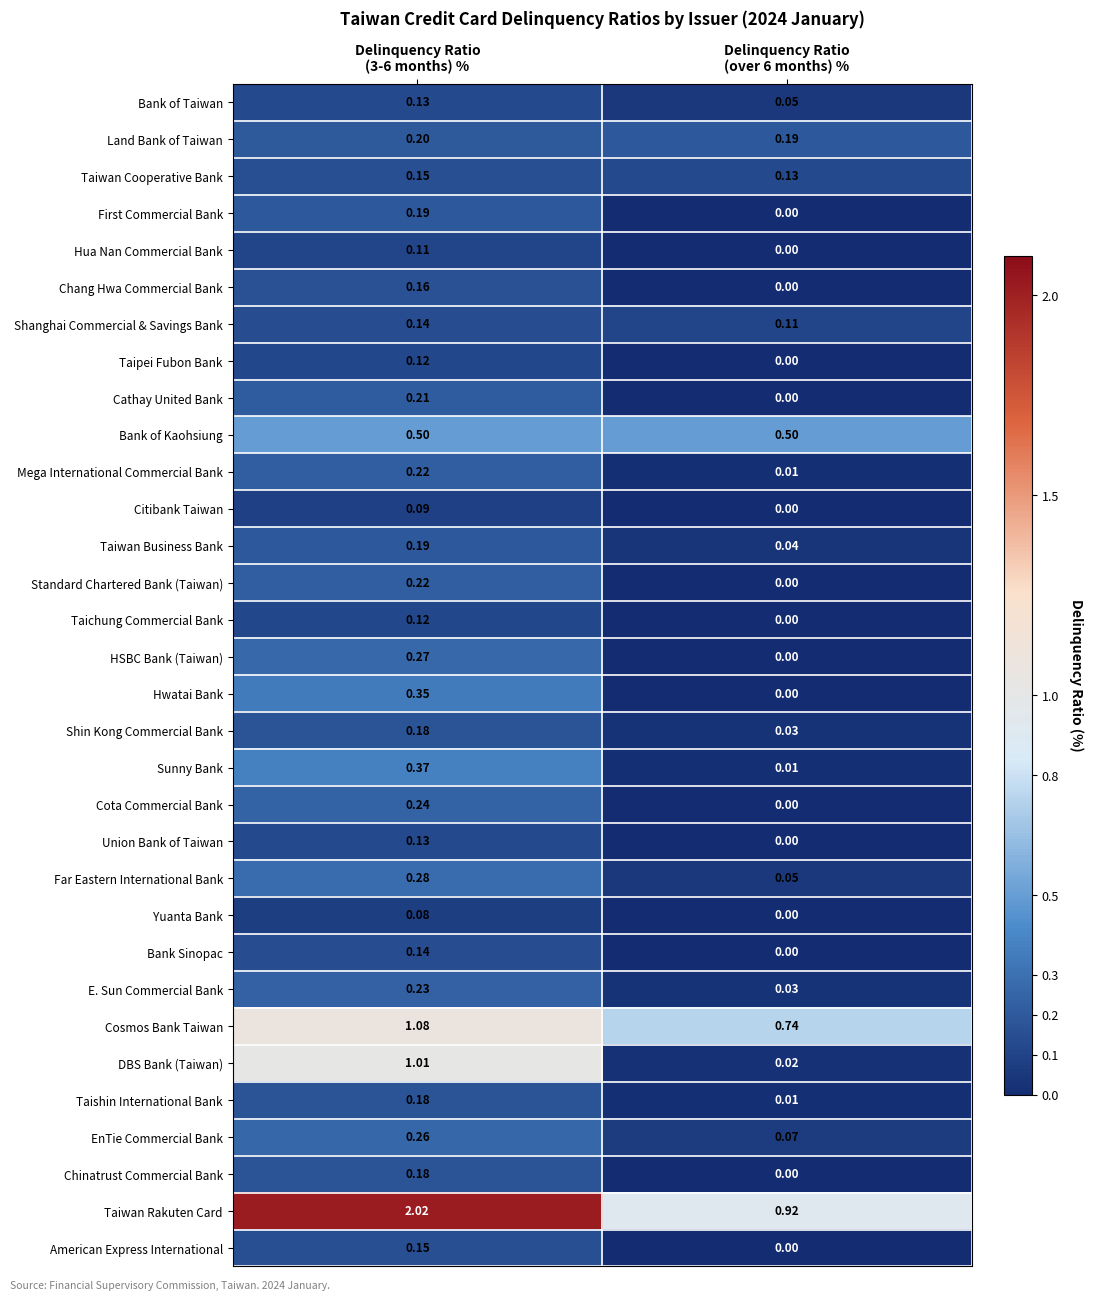

Which series has the widest spread of values?

Taiwan Rakuten Card